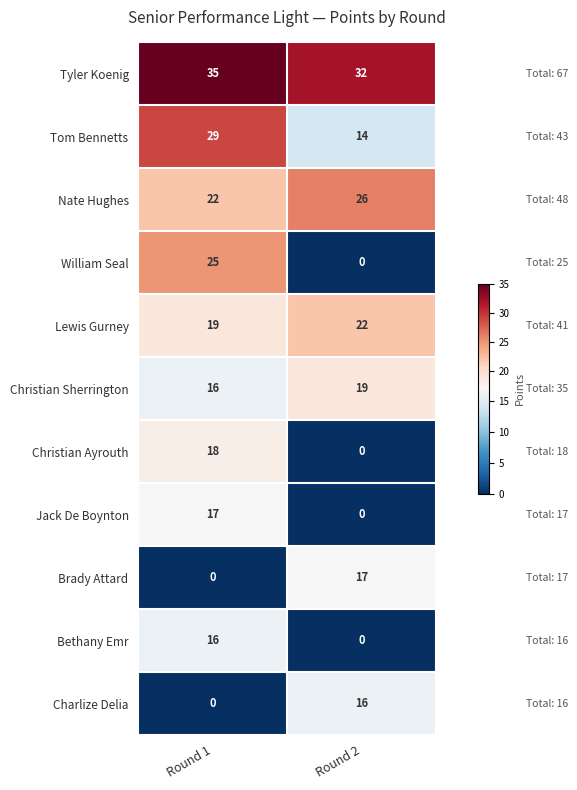

List the labels in order of Nate Hughes value, smallest first.

Round 1, Round 2